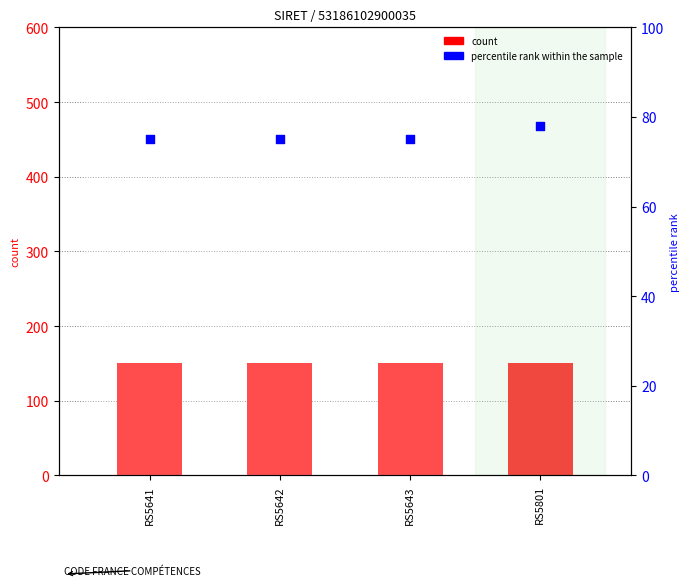

At which category is the sum across all series the highest?

RS5801